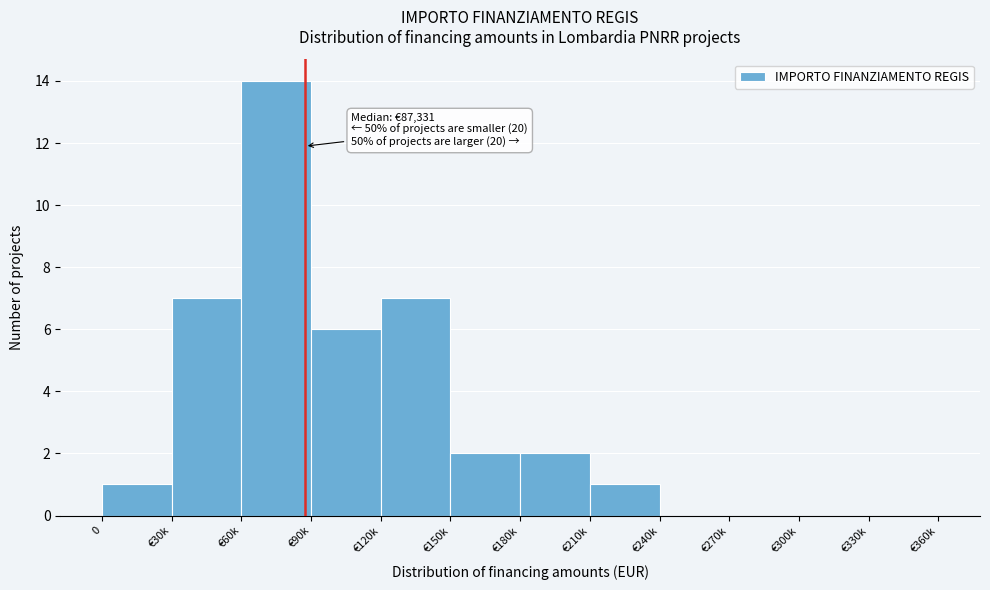

Reading left to right, what are all the values shown in this chart?

0=1	€30k=7	€60k=14	€90k=6	€120k=7	€150k=2	€180k=2	€210k=1	€240k=0	€270k=0	€300k=0	€330k=0